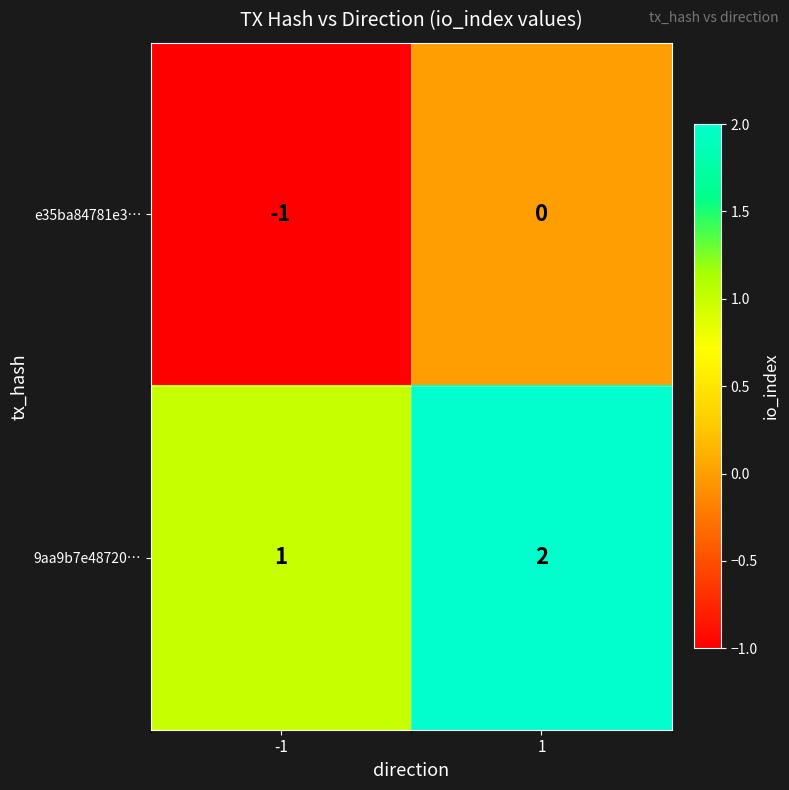

At how many categories does at least one series exceed 0?

2